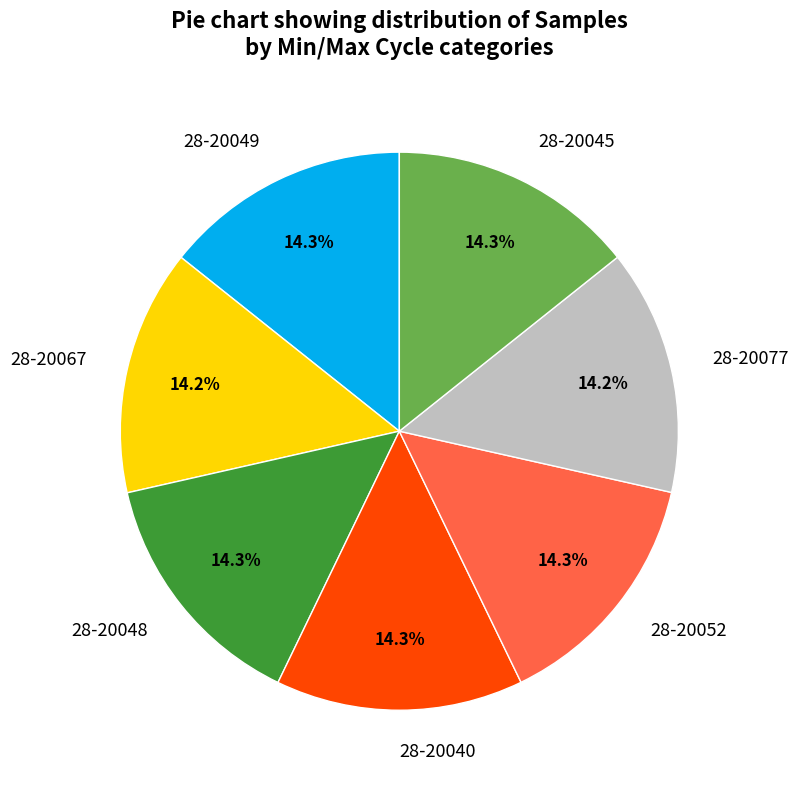

How many slices are in this pie chart?

7